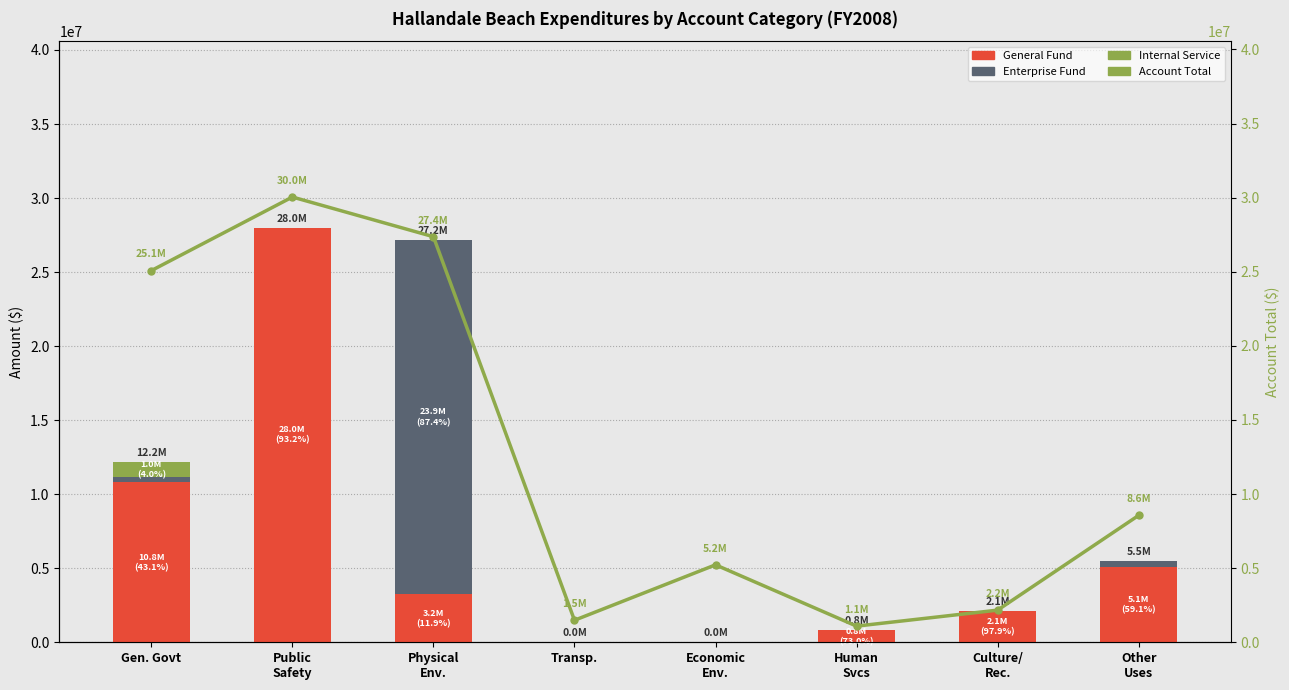

What is the highest value of the Enterprise Fund series?

23923913